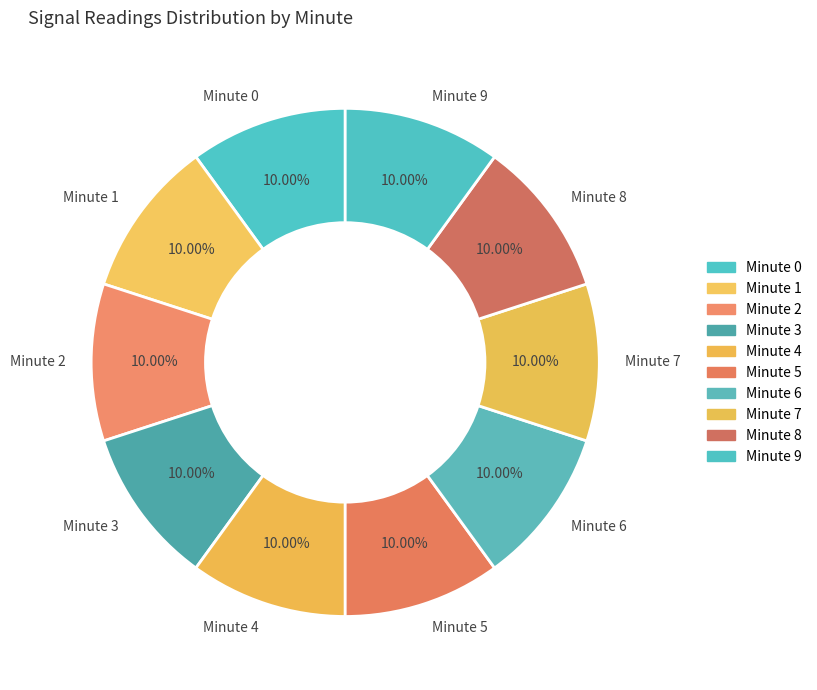

Combined, do Minute 2 and Minute 0 account for over 50%?

No